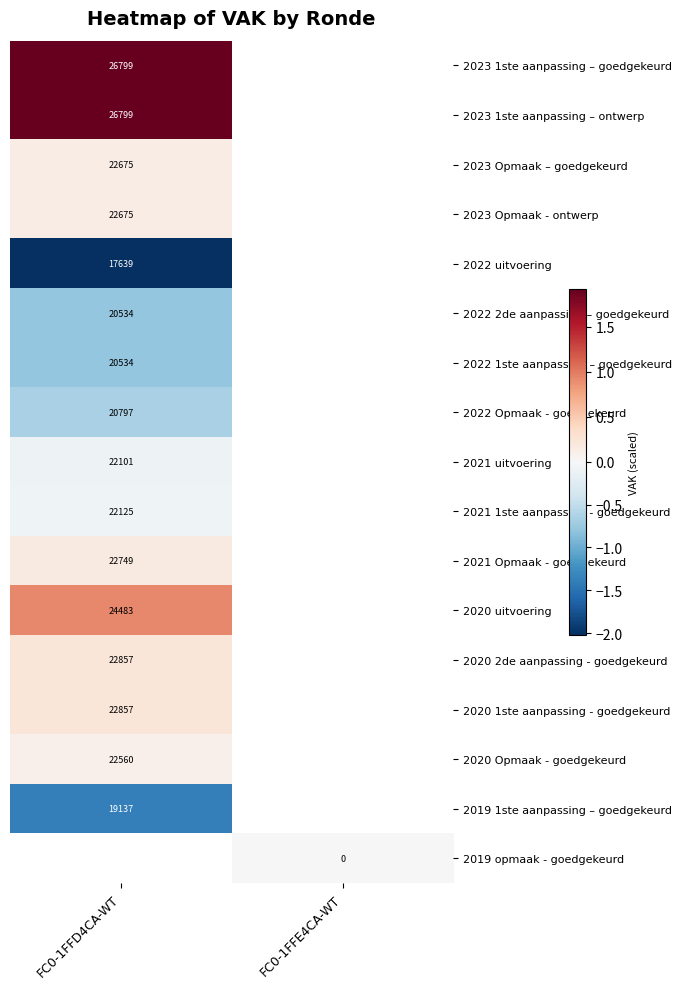

Between FC0-1FFE4CA-WT and FC0-1FFD4CA-WT, which is larger?

FC0-1FFD4CA-WT